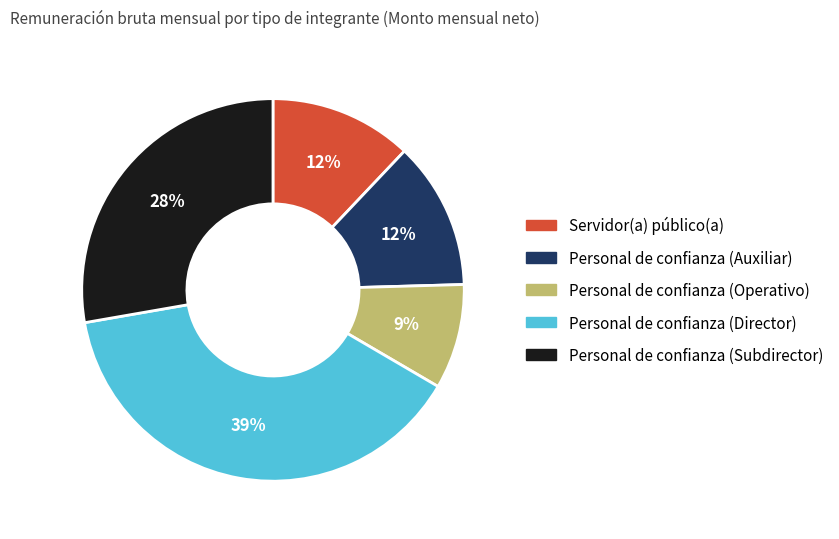

How many segments does this pie chart have?

5